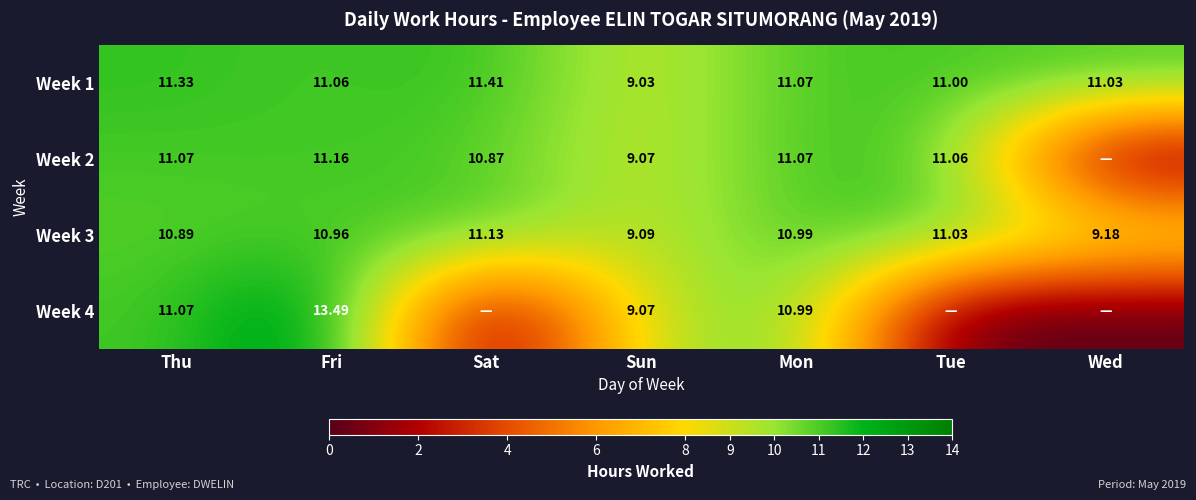

What is the total value across all series at Thu?

44.4